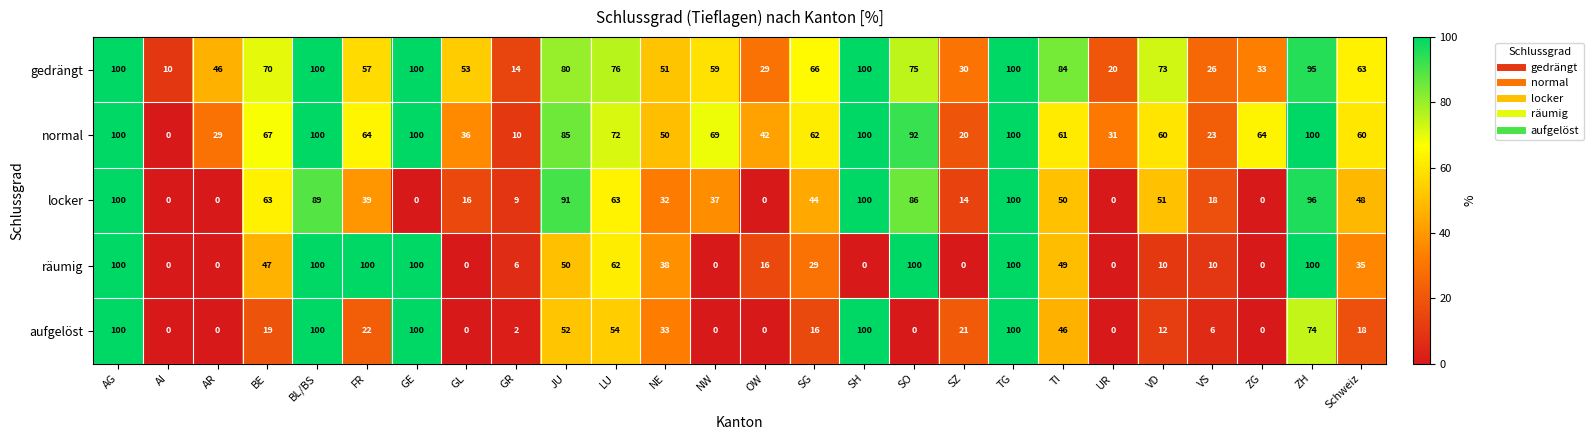

What is the highest value of the räumig series?

100